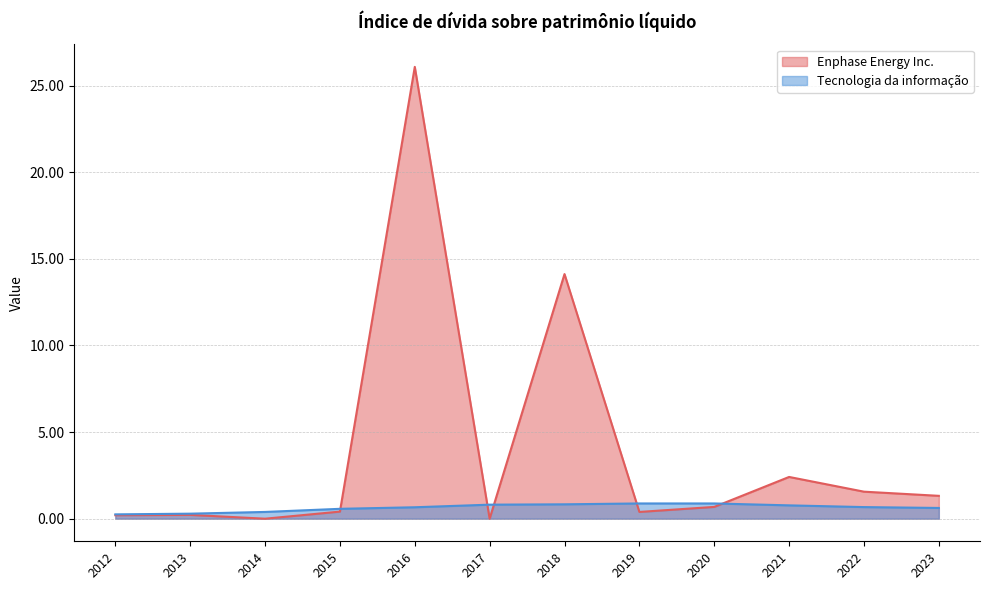

What is the total value across all series at 2015?

1.0